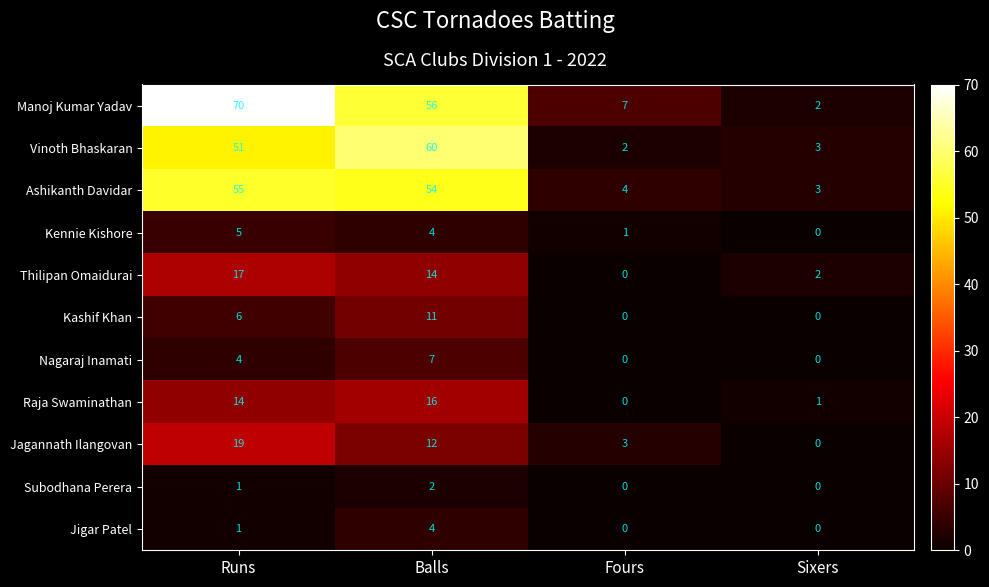

What is the greatest value displayed?

70